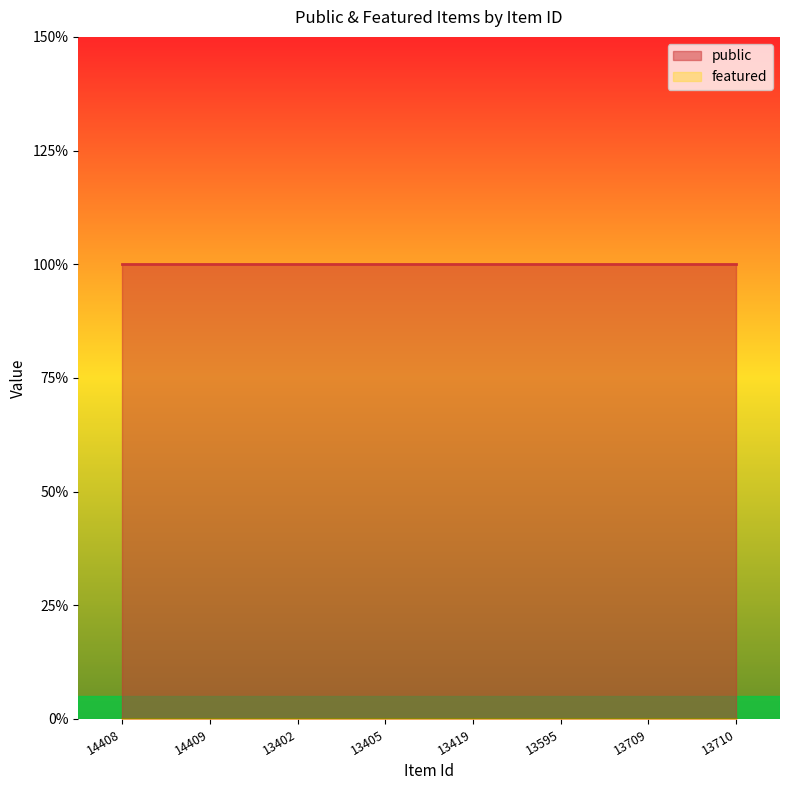

What is the total value across all series at 14409?

1